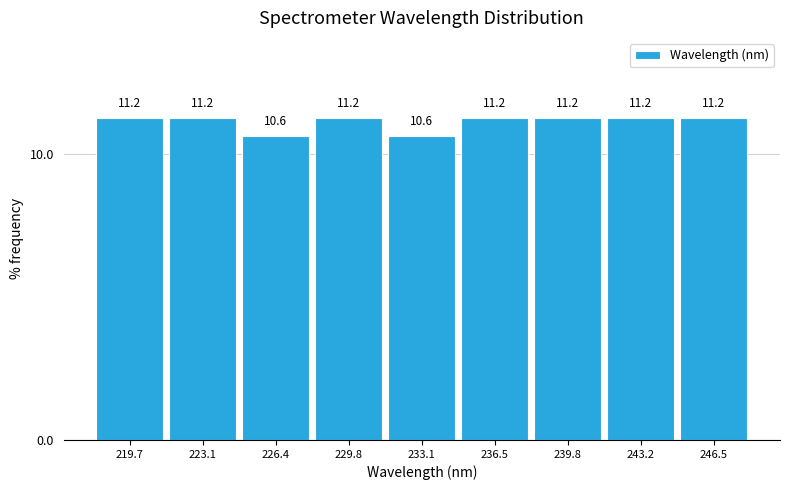

Reading left to right, transcribe this chart: for each bar, give the range it covers on the x-axis and its height. The bar edges are not printed on the chart, so give them approximately, as read against the axis.

218.0 to 221.5: 11.2
221.5 to 225.0: 11.2
225.0 to 228.0: 10.6
228.0 to 231.5: 11.2
231.5 to 235.0: 10.6
235.0 to 238.0: 11.2
238.0 to 241.5: 11.2
241.5 to 245.0: 11.2
245.0 to 248.0: 11.2